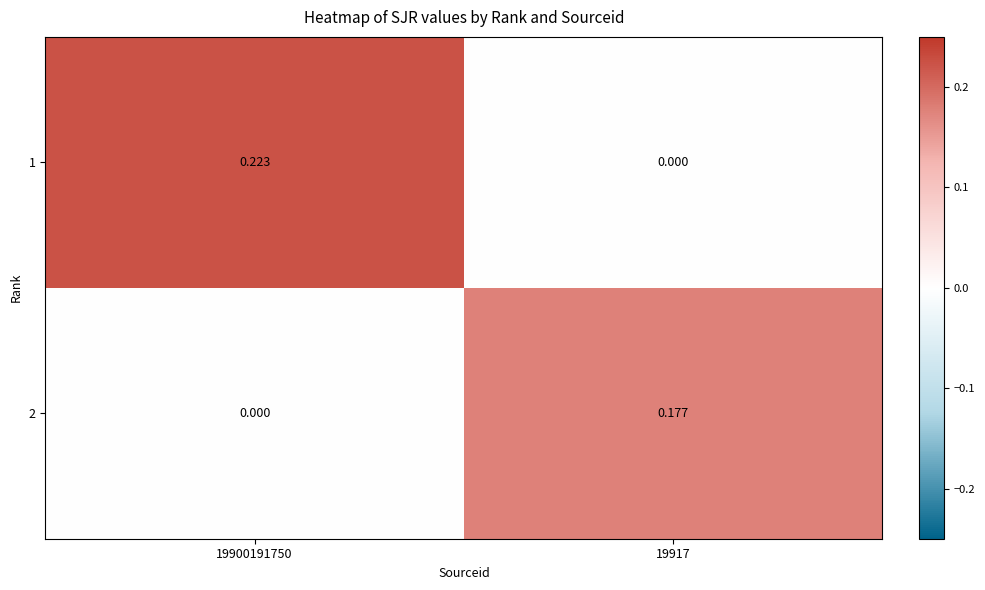

Count the number of categories in the chart.

2